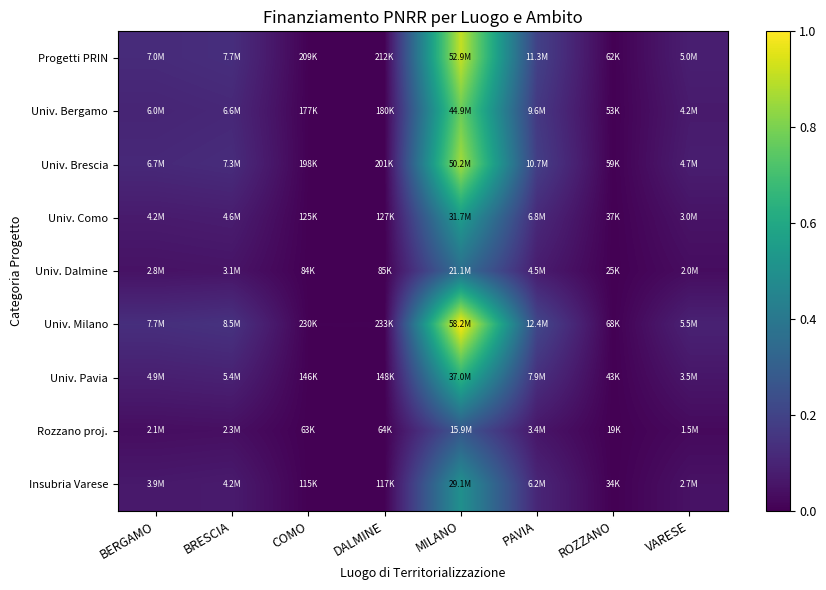

Rank the series by their maximum value, from lowest to highest.

Rozzano proj., Univ. Dalmine, Insubria Varese, Univ. Como, Univ. Pavia, Univ. Bergamo, Univ. Brescia, Progetti PRIN, Univ. Milano